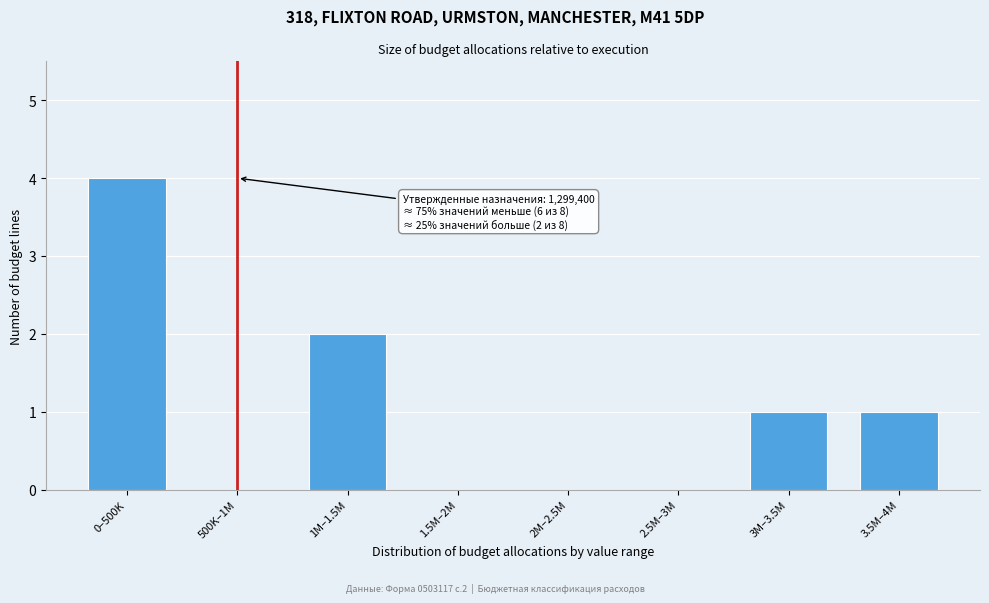

Reading left to right, what are all the values shown in this chart?

0–500K=4	500K–1M=0	1M–1.5M=2	1.5M–2M=0	2M–2.5M=0	2.5M–3M=0	3M–3.5M=1	3.5M–4M=1